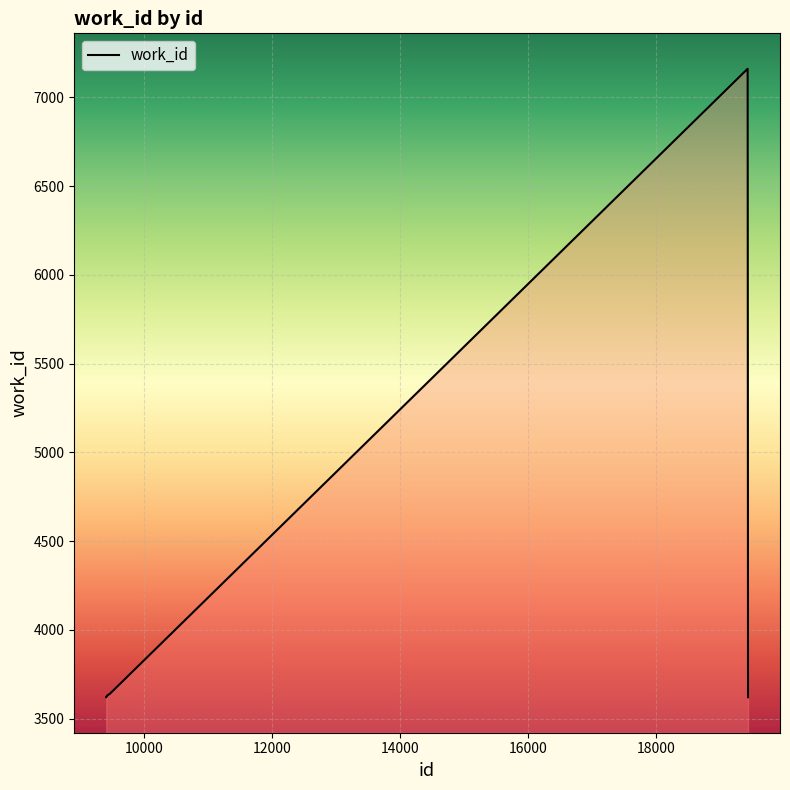

What is the smallest value displayed?

3620